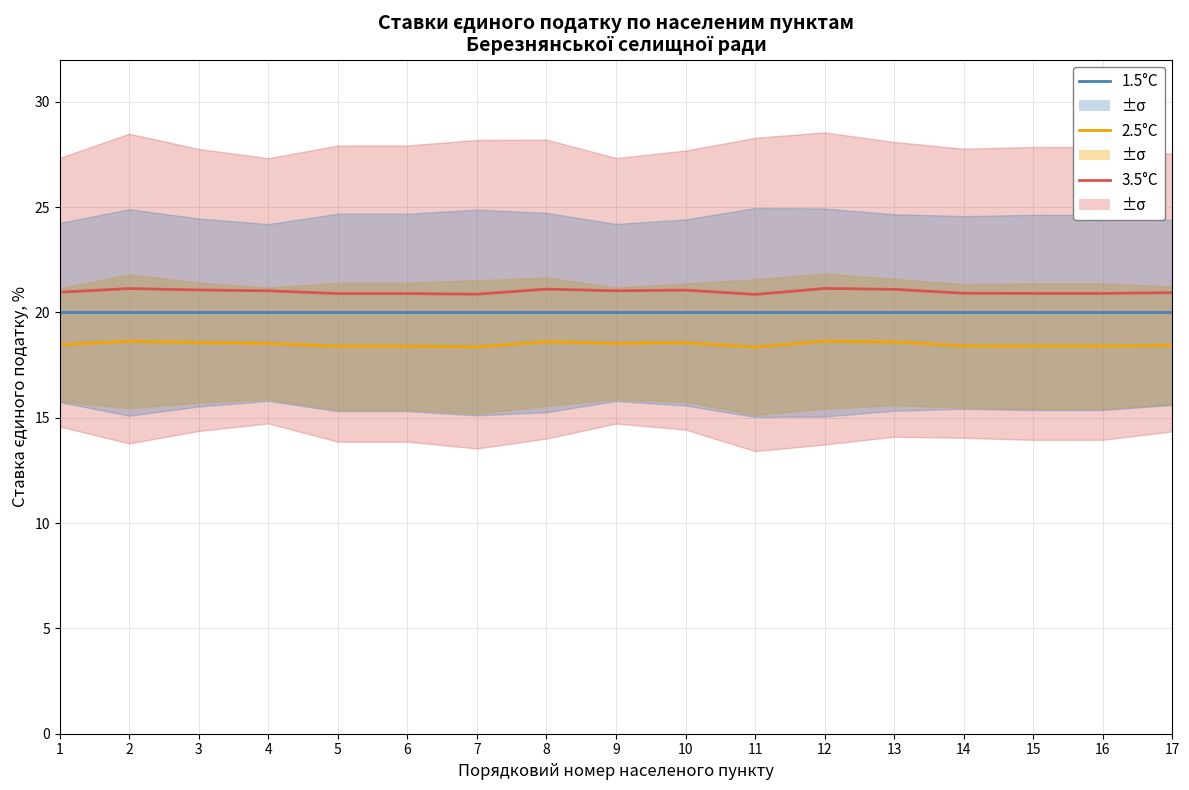

Is it true that 1.5°C equals 33.7 at 16?

False